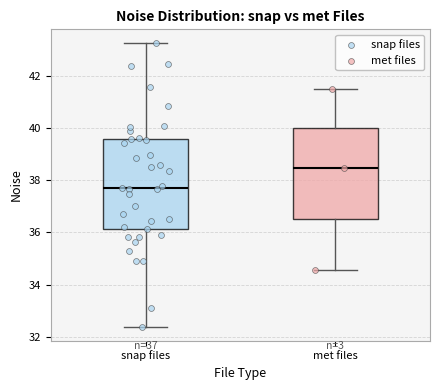

Reading left to right, transcribe this box plot: for each box, give where its median line is, the range the box spans, and where its two whiskers end, as read against the y-axis. The values are not printed on the chart, so give them approximately, as read against the axis.

snap files: median 37.6, box 36.2 to 39.6, whiskers 32.4 to 43.2
met files: median 38.4, box 36.6 to 40.0, whiskers 34.6 to 41.6